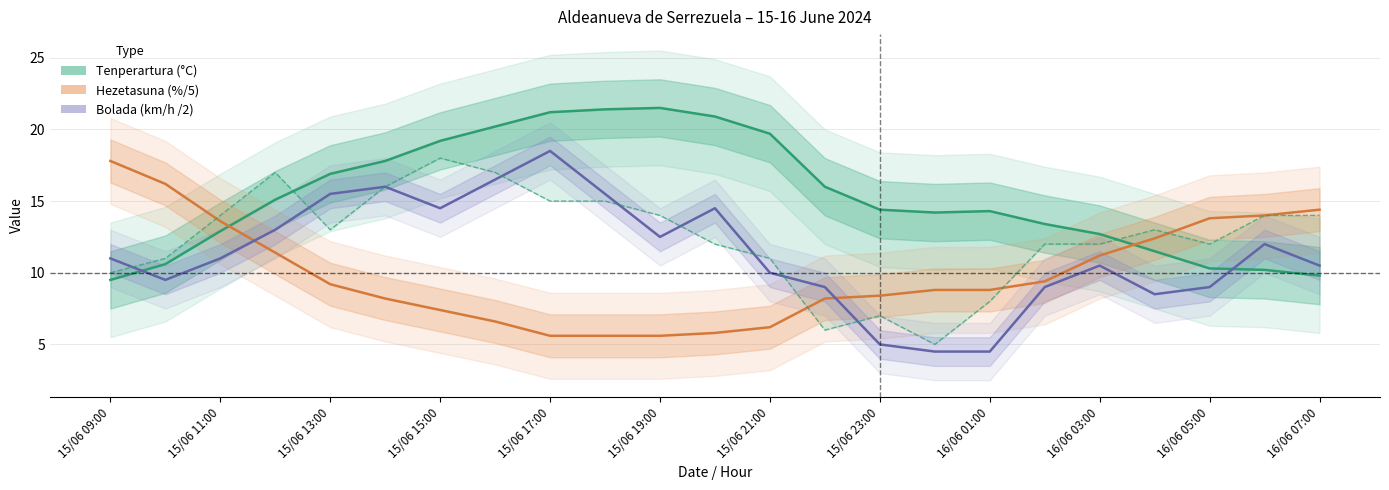

How many values in the Hezetasuna (%/5) series are below 8?

7